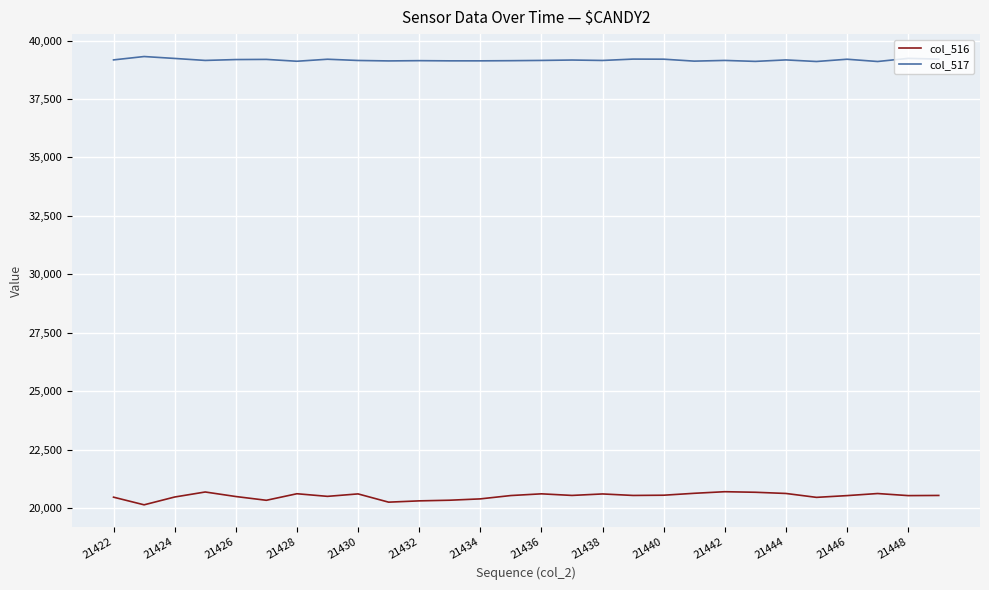

Which series has the largest total across all categories?

col_517